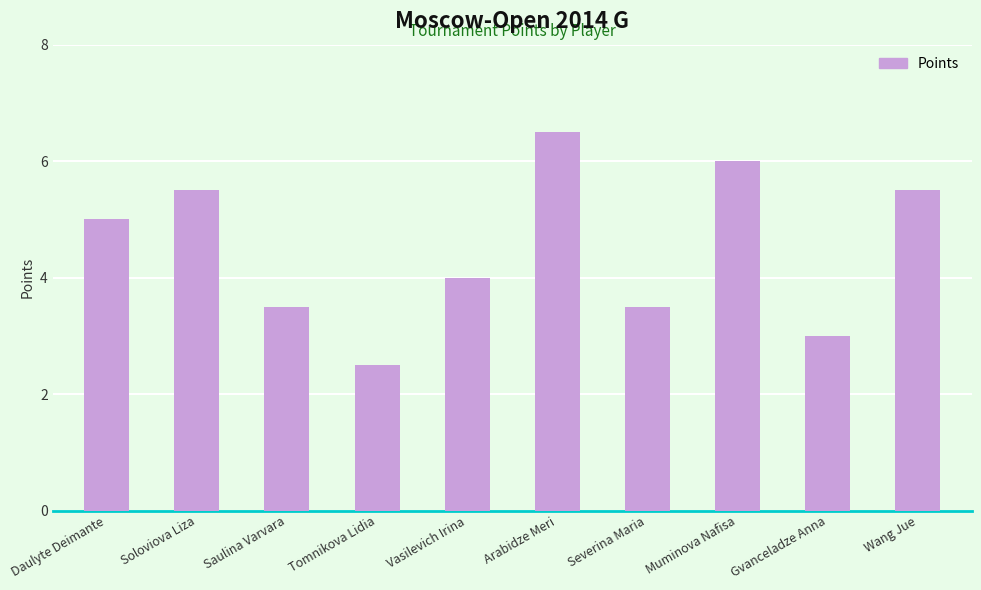

How many distinct data groups are displayed?

1